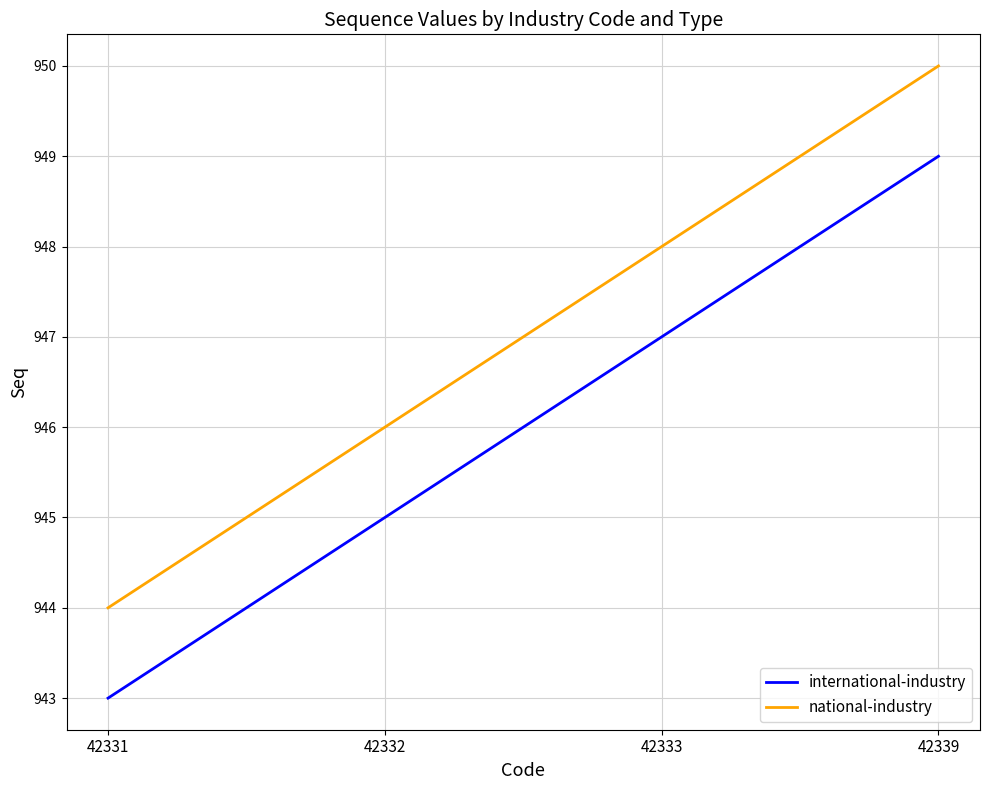

How many lines are shown in the chart?

2